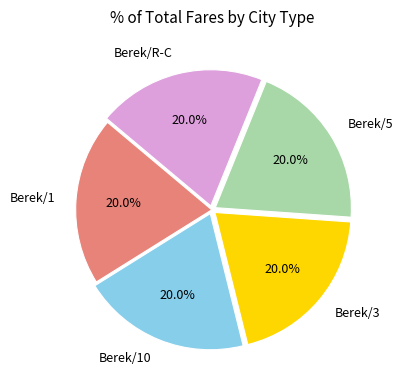

To the nearest percent, what portion does Berek/1 represent?

20%